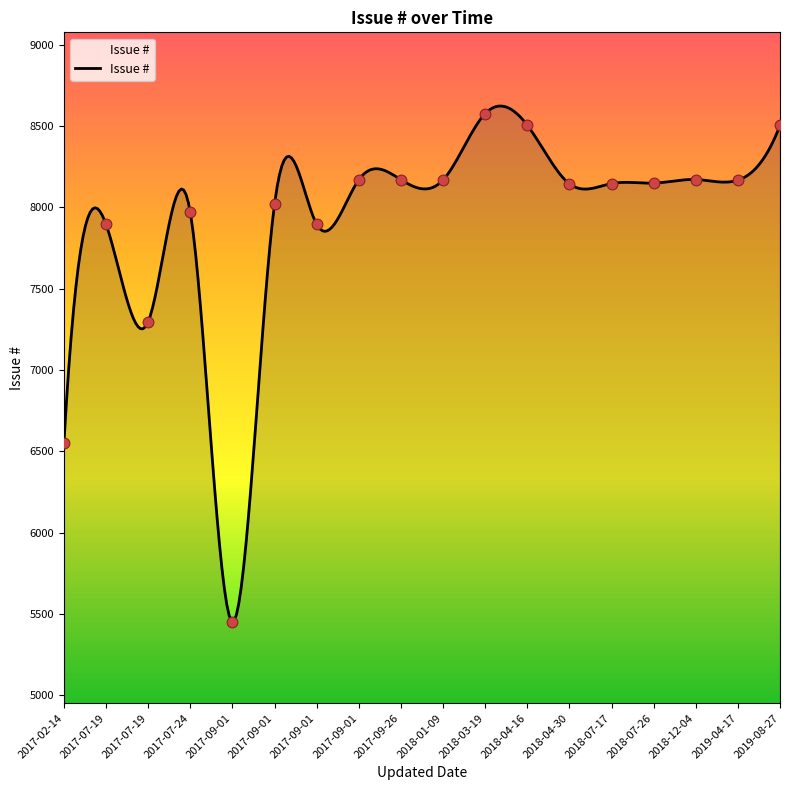

What is the change in value from 2017-09-01 to 2018-07-17?

-23